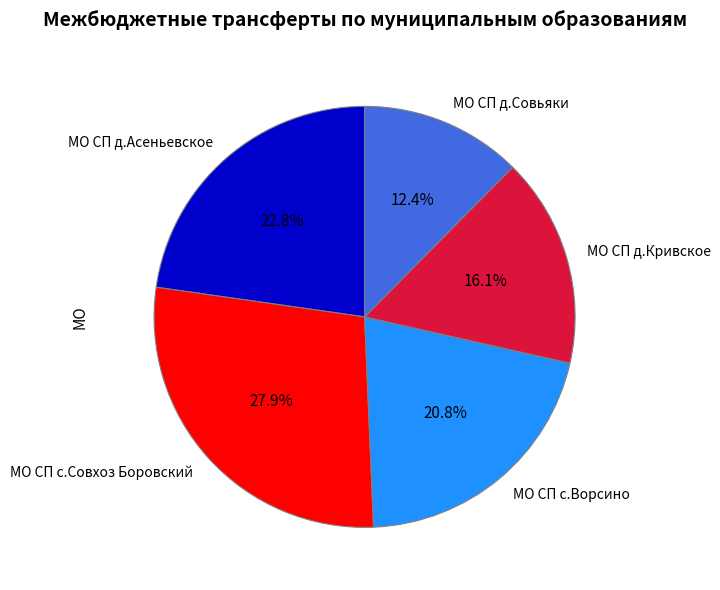

To the nearest percent, what percentage of the pie is МО СП д.Асеньевское?

23%